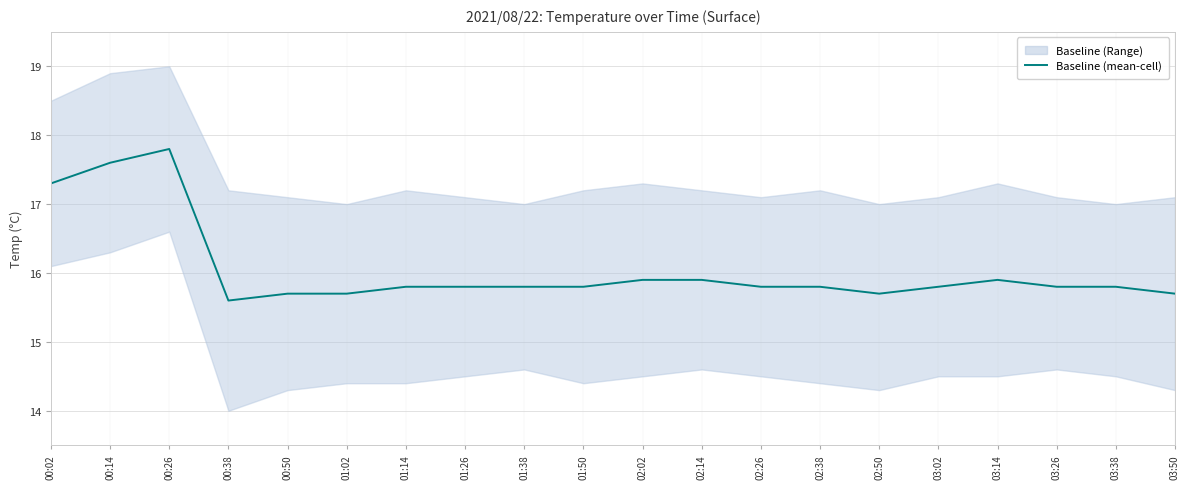

True or false: there are more than 2 points higher than both neighbors.

False